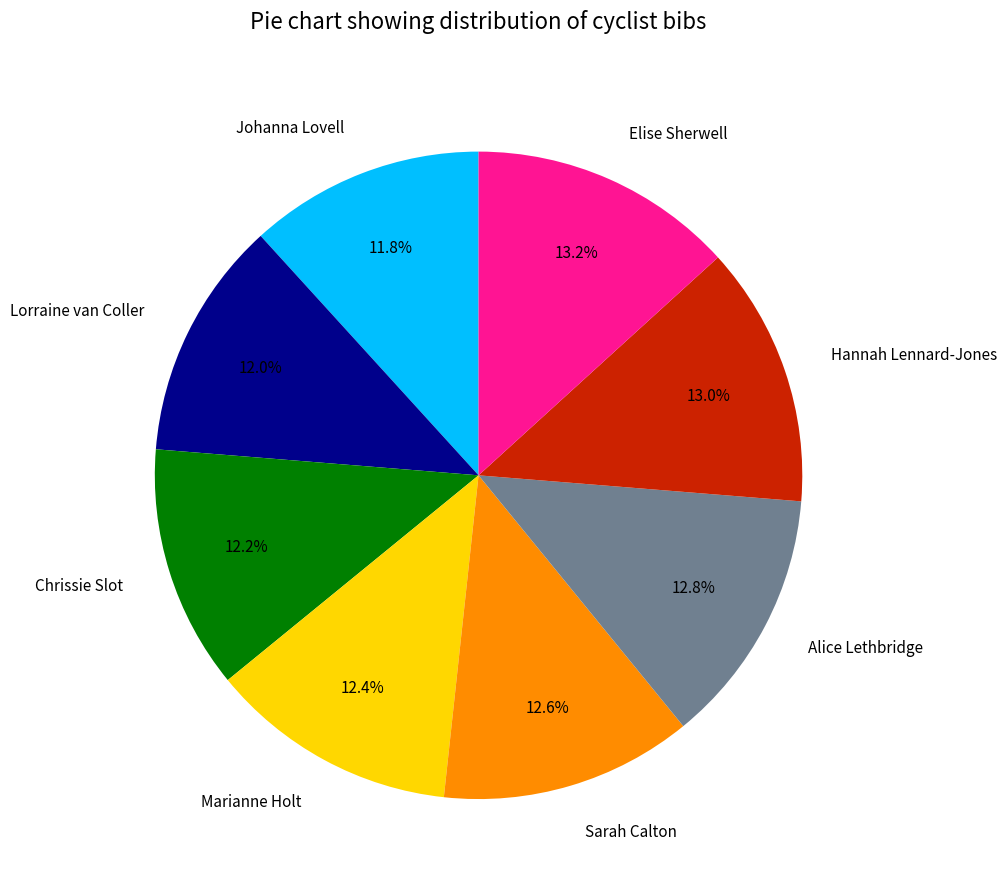

True or false: Hannah Lennard-Jones accounts for 6% of the total.

False